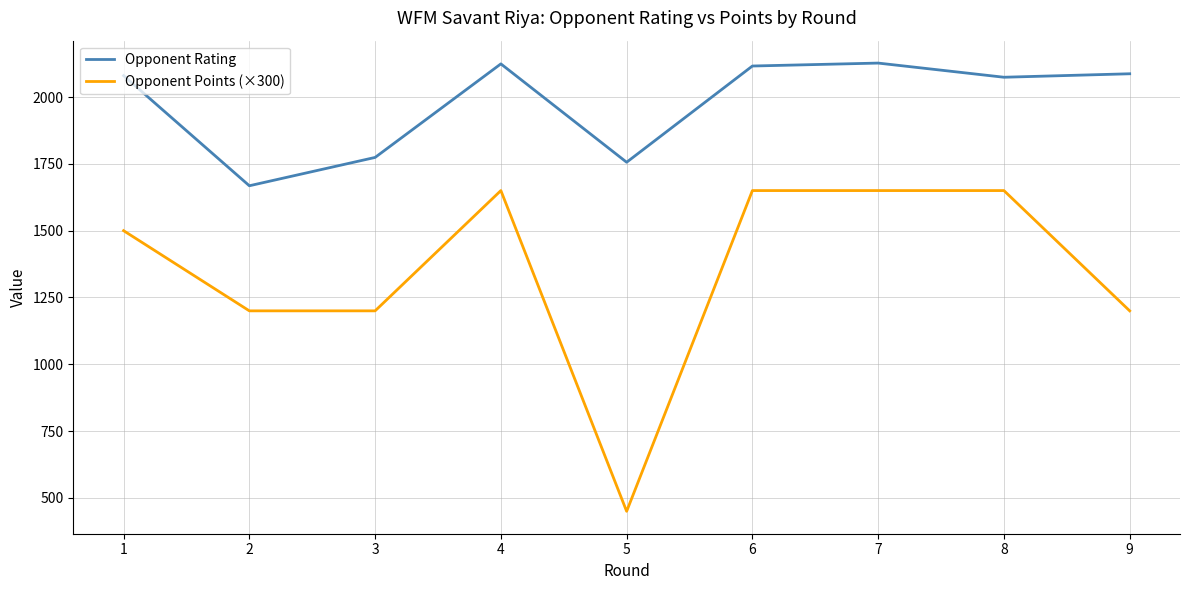

What is the total value across all series at 6?

3766